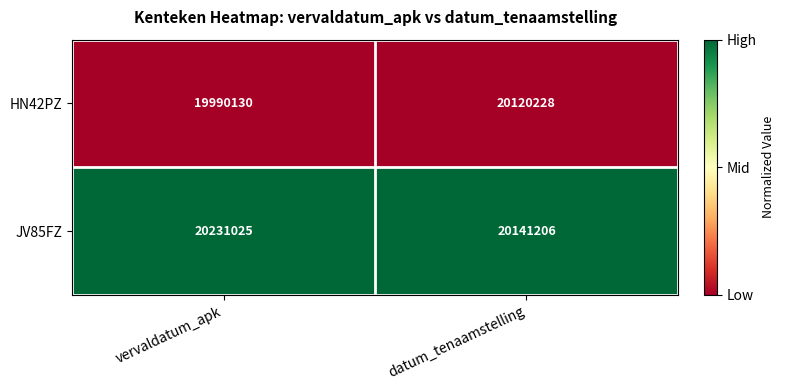

Which series changed the most between vervaldatum_apk and datum_tenaamstelling?

HN42PZ